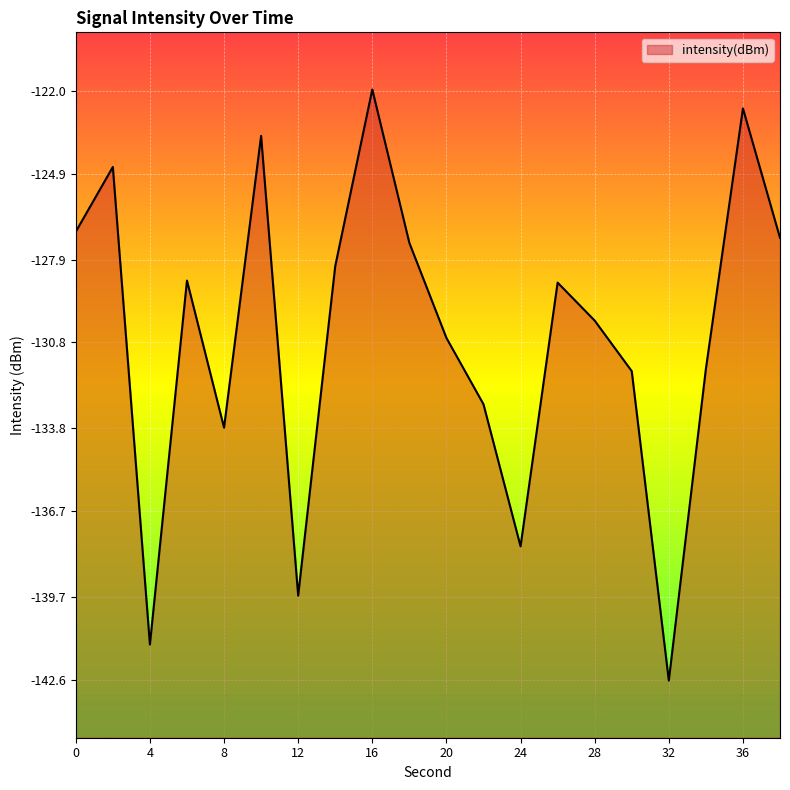

The chart shows a value of -65.4 at 26. True or false?

False